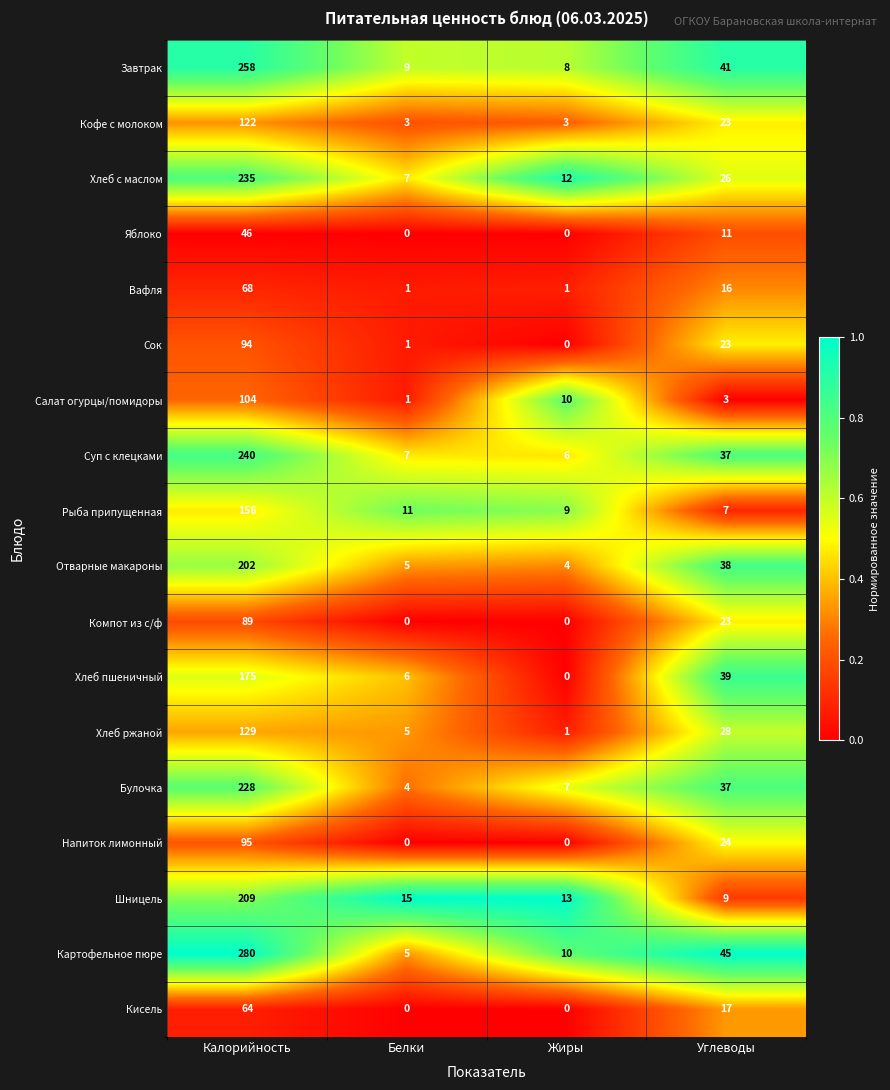

At which label does Напиток лимонный reach its peak?

Калорийность